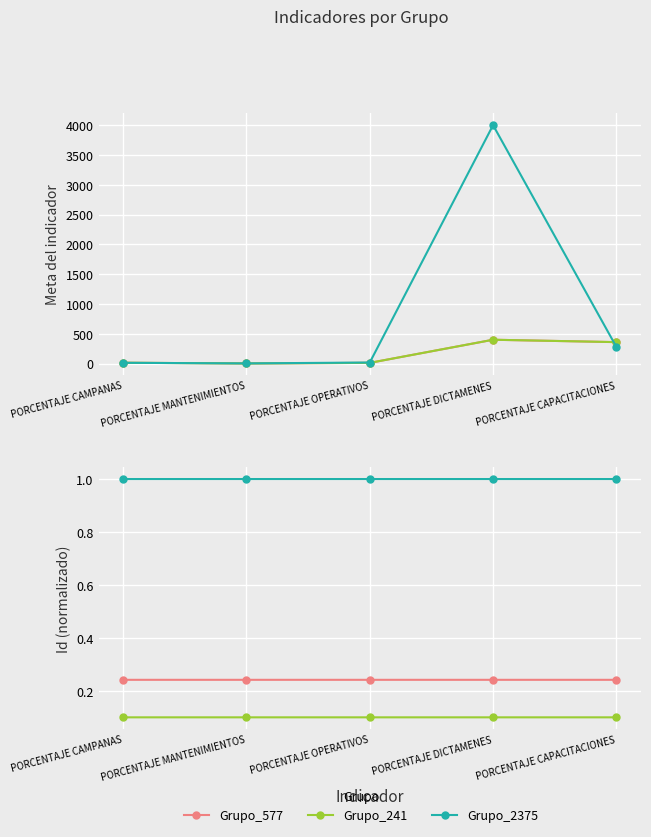

List the series in order of their overall mean, lowest first.

Grupo_241, Grupo_577, Grupo_2375